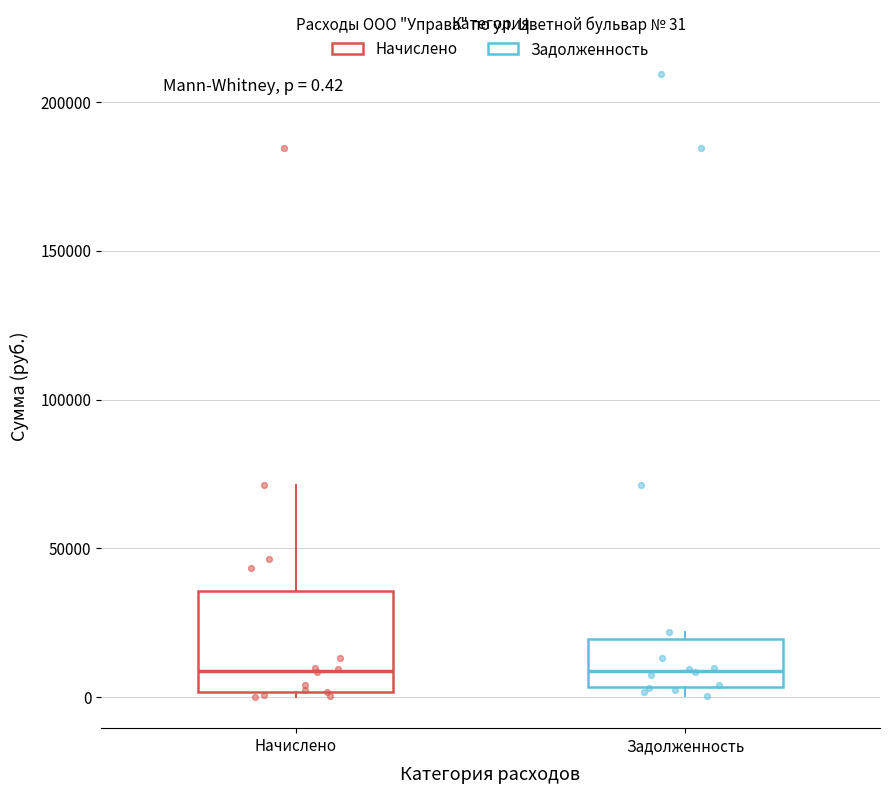

Which box is the tallest, from its lower edge to its upper edge?

Начислено